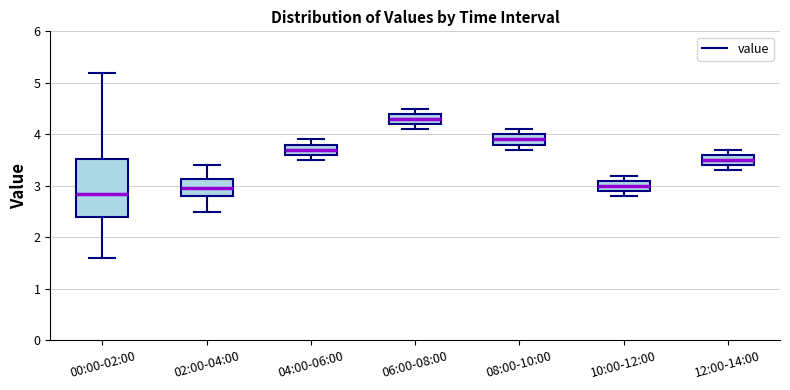

Where is the lower edge of the box for 02:00-04:00 on the y-axis? The values are not printed on the chart, so give them approximately, as read against the axis.

2.8